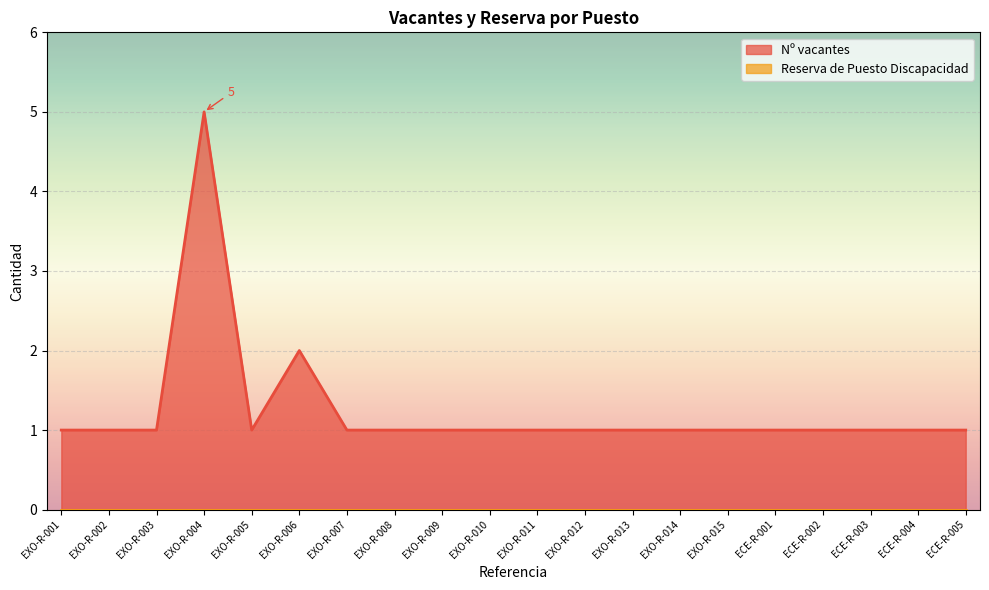

What is the change in value from EXO-R-006 to ECE-R-003?

-1